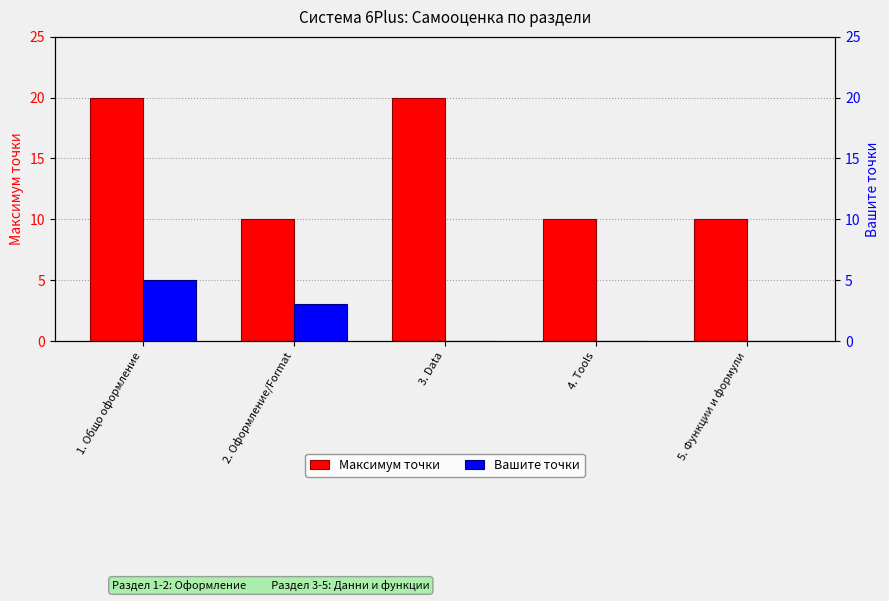

What are all the series names shown in the legend?

Максимум точки, Вашите точки